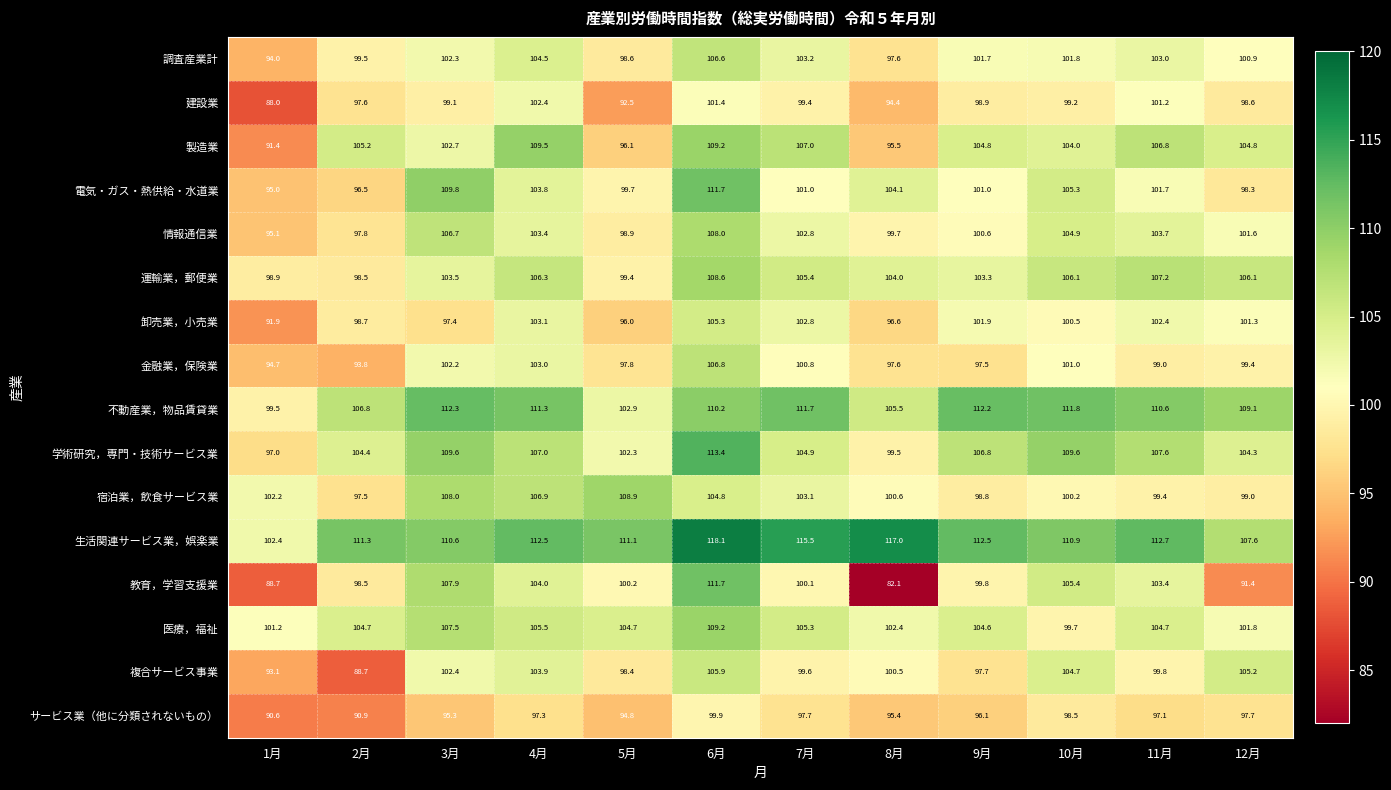

The 教育，学習支援業 series shows 21.4 at 10月. True or false?

False